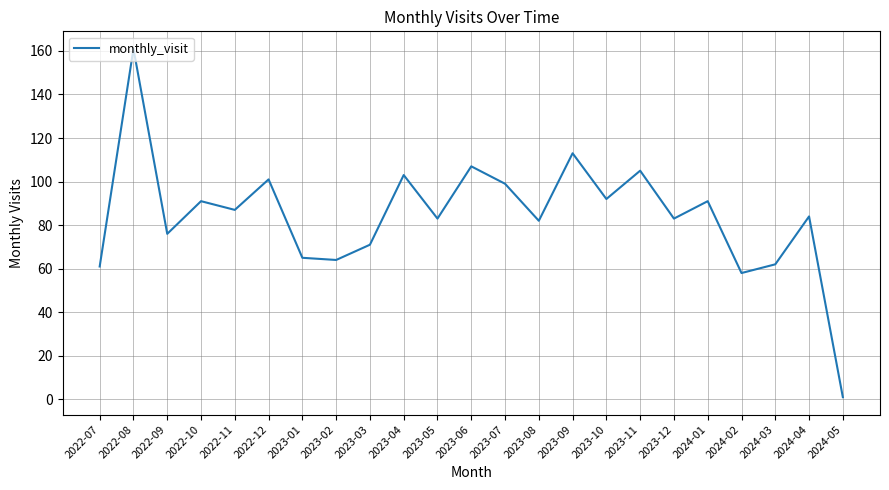

Reading right to left, what are all the values shown in this chart?

1	84	62	58	91	83	105	92	113	82	99	107	83	103	71	64	65	101	87	91	76	161	61